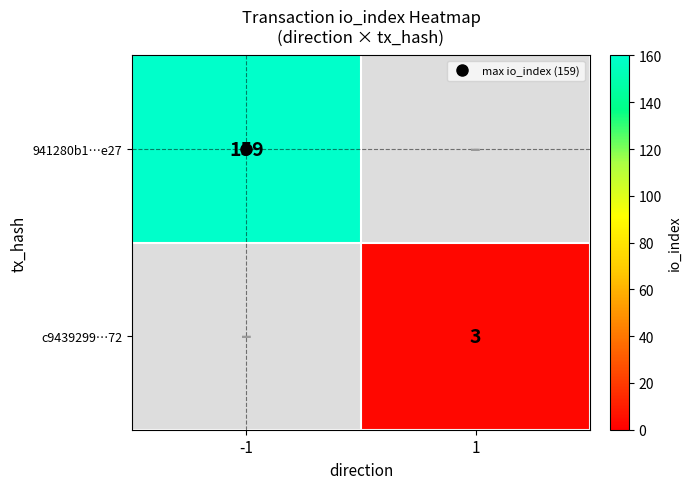

How many data points does each series have?

2